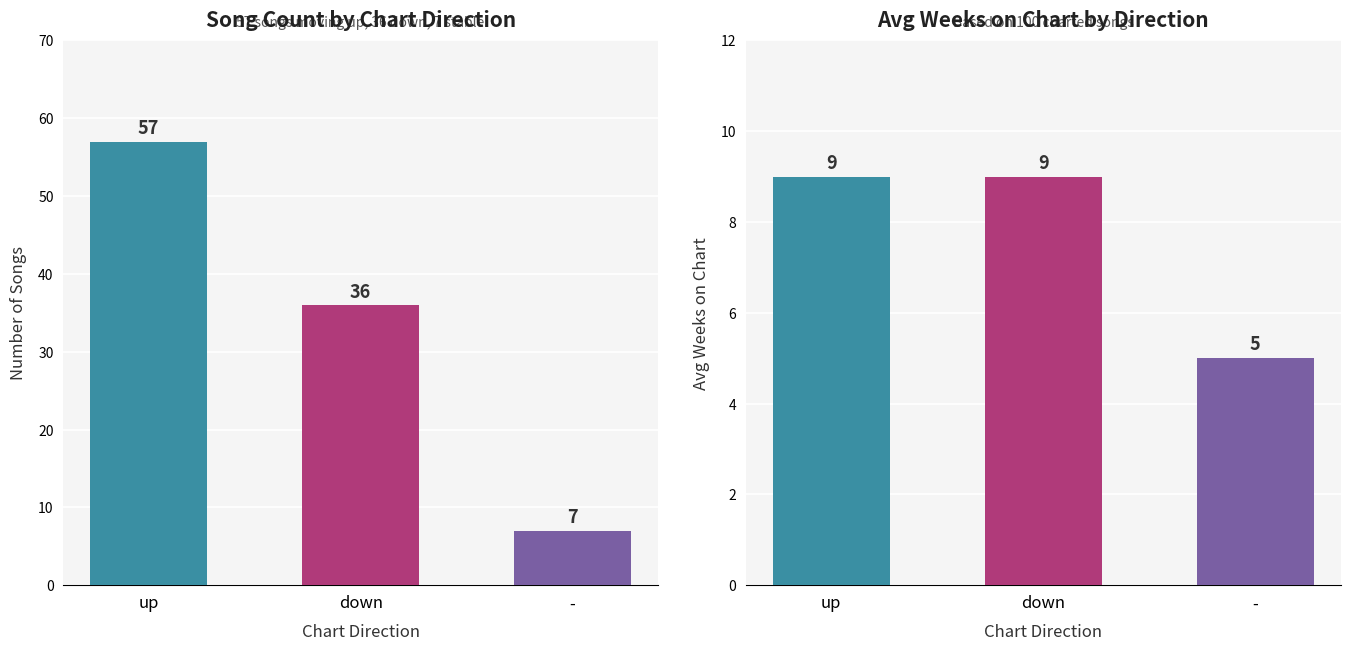

What is the difference between the second highest and minimum values in the Count of Songs series?

29